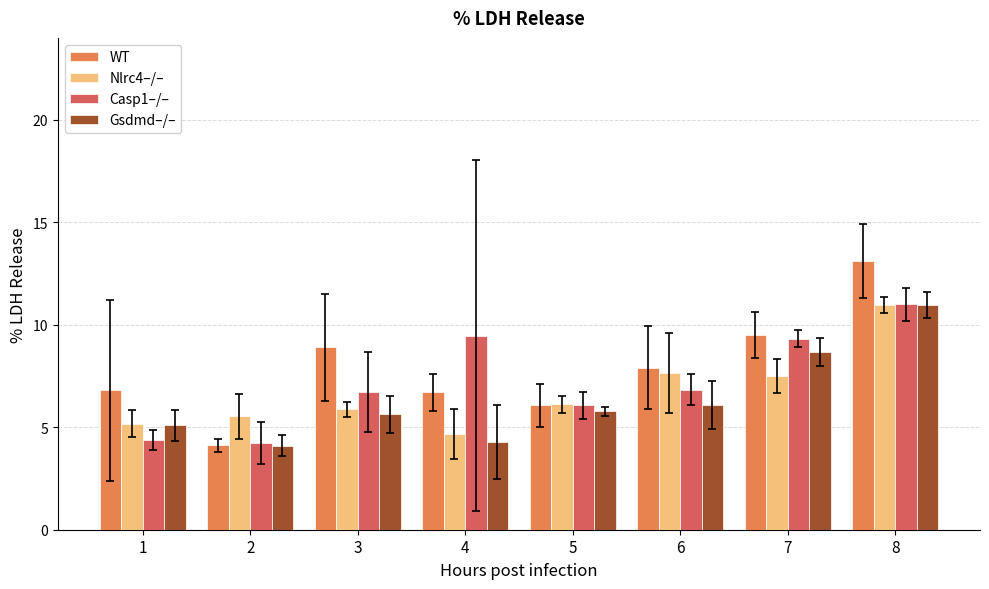

How many categories are shown in the chart?

8